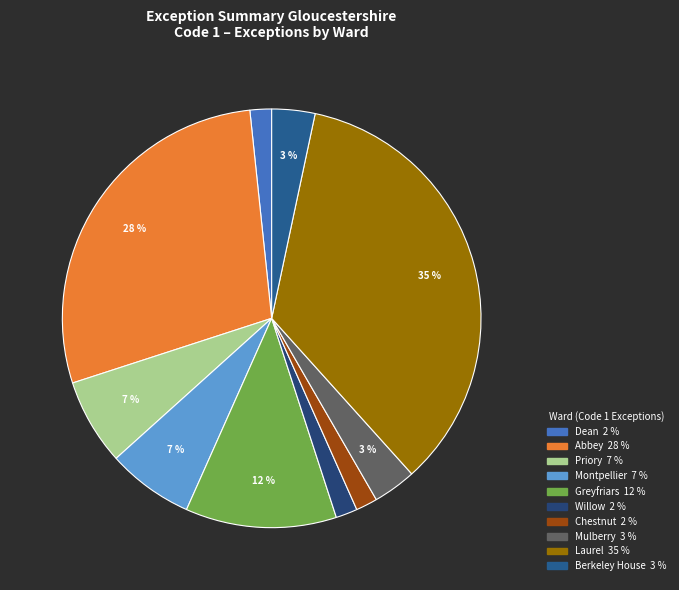

Is Greyfriars the majority of the pie?

No